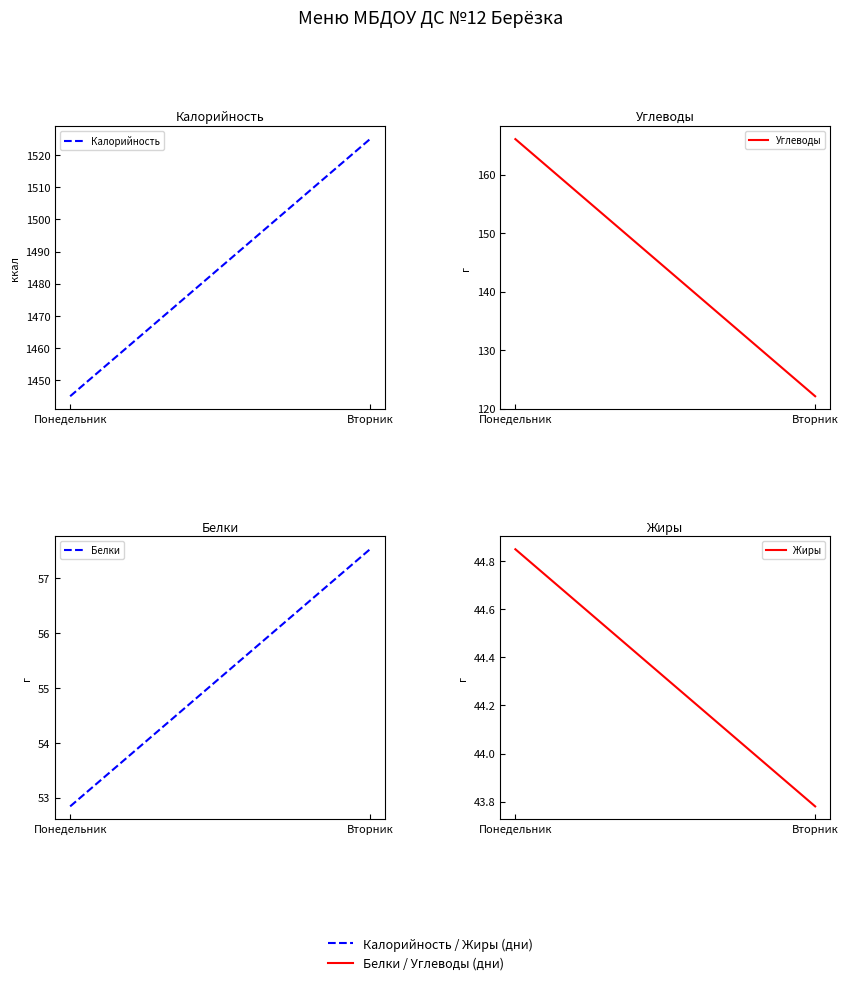

Is the value of Калорийность at Вторник greater than the value of Жиры at Вторник?

Yes